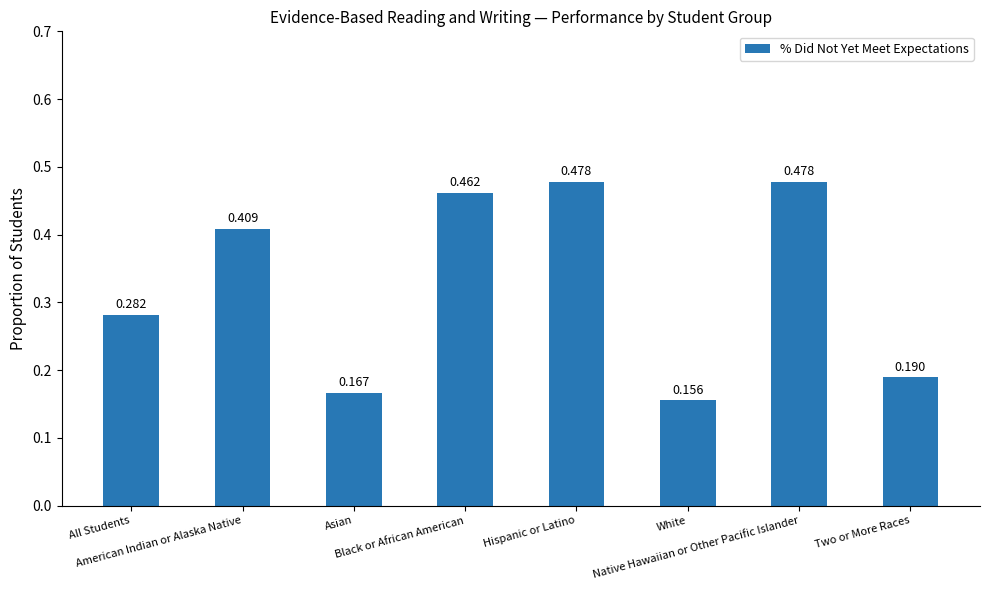

What is the label of the 7th bar from the right?

American Indian or Alaska Native